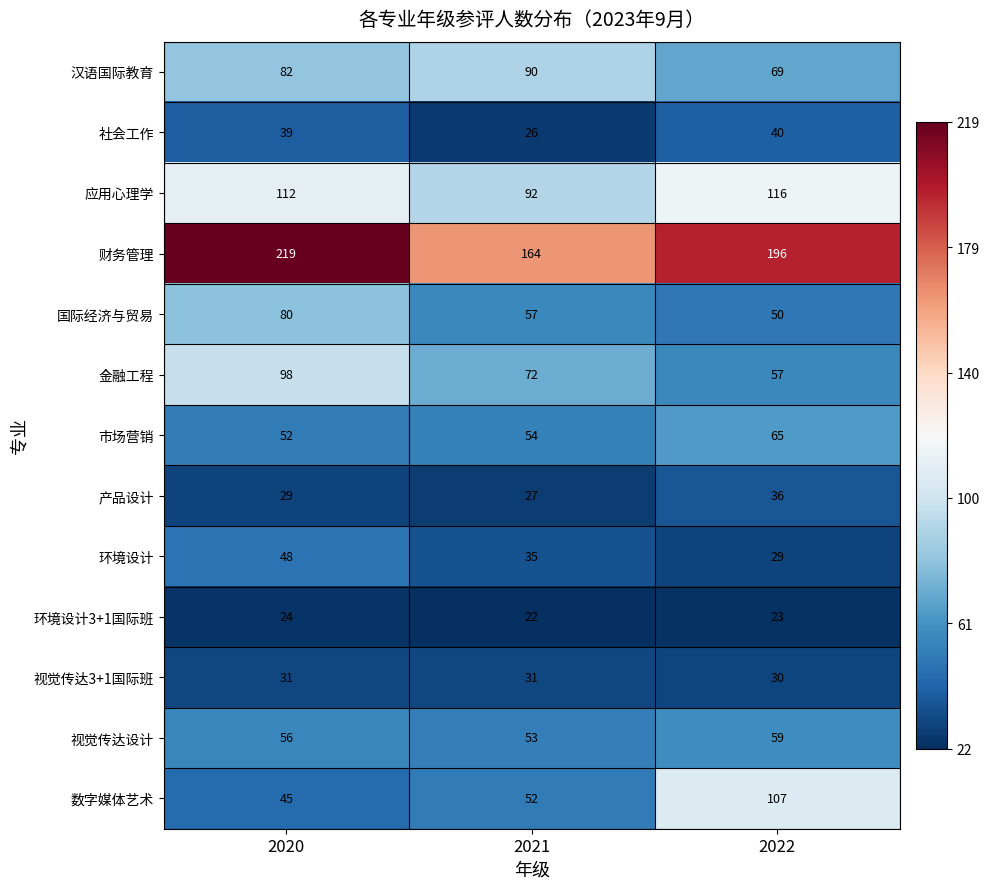

The value of 数字媒体艺术 at 2022 is 107. True or false?

True